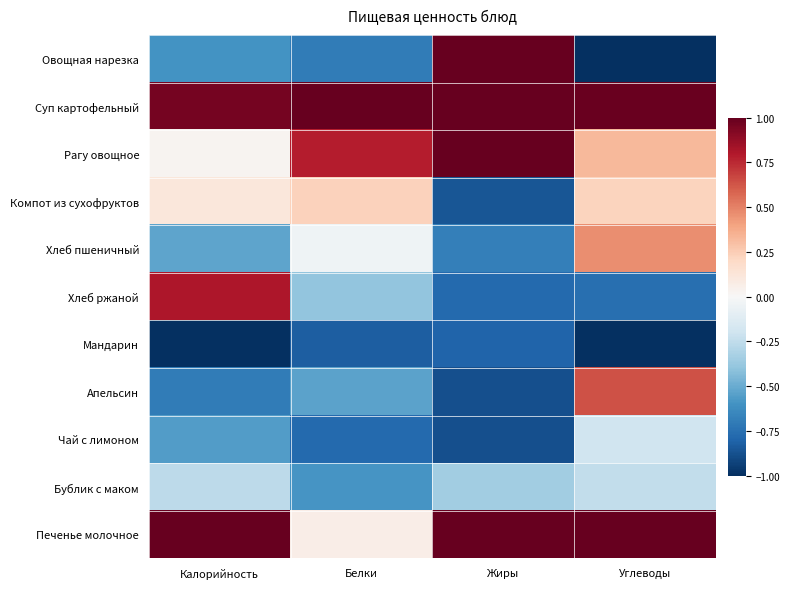

What is the greatest value displayed?

1.0